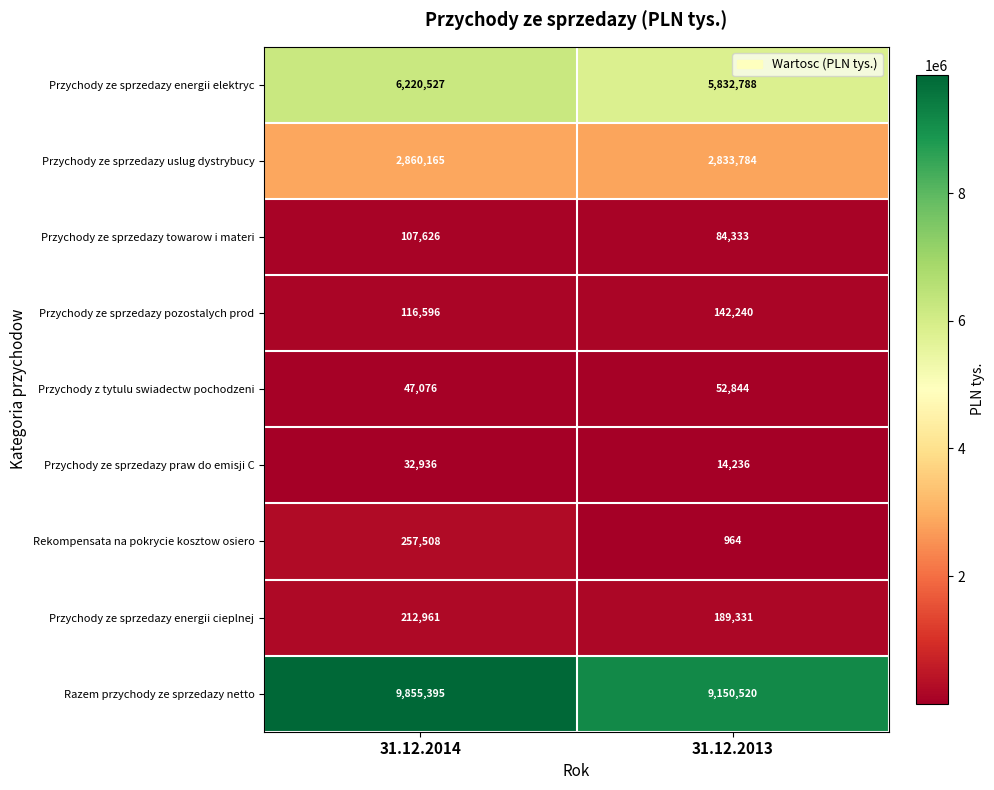

Reading right to left, extract all data points from this chart.

Przychody ze sprzedazy energii elektryc: 5832788	6220527
Przychody ze sprzedazy uslug dystrybucy: 2833784	2860165
Przychody ze sprzedazy towarow i materi: 84333	107626
Przychody ze sprzedazy pozostalych prod: 142240	116596
Przychody z tytulu swiadectw pochodzeni: 52844	47076
Przychody ze sprzedazy praw do emisji C: 14236	32936
Rekompensata na pokrycie kosztow osiero: 964	257508
Przychody ze sprzedazy energii cieplnej: 189331	212961
Razem przychody ze sprzedazy netto: 9150520	9855395